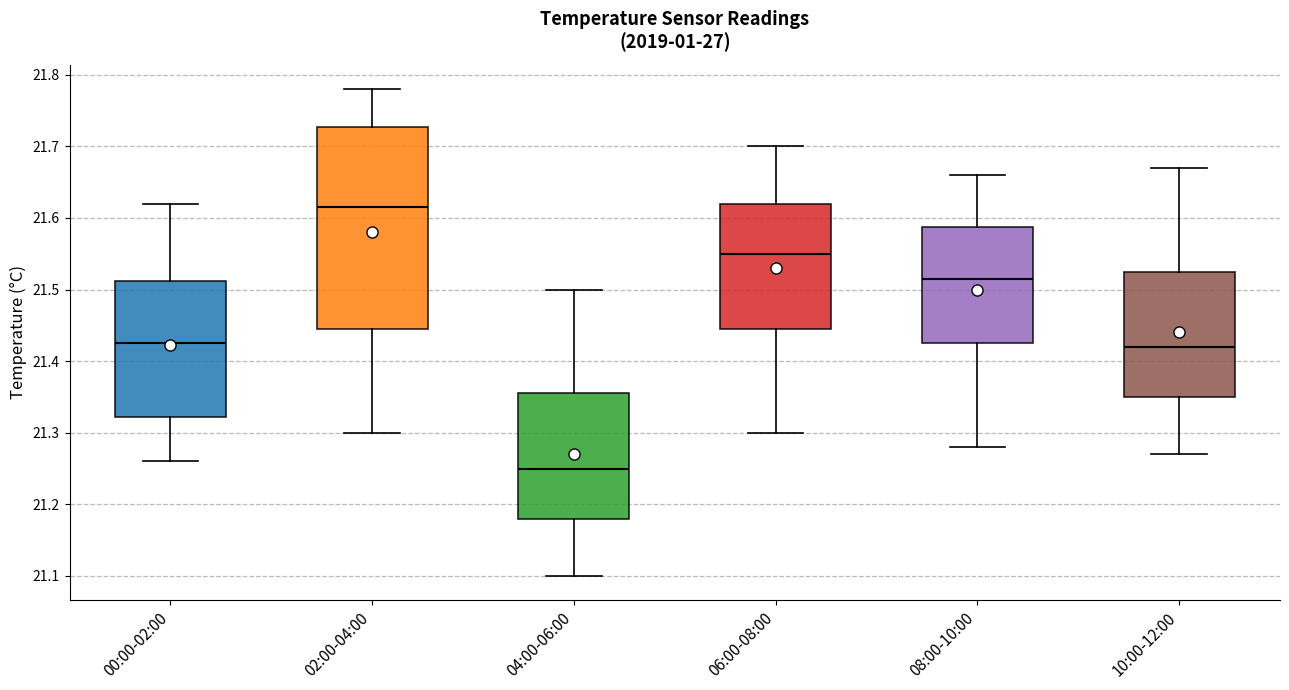

Comparing the boxes themselves (not the whiskers), which one is the tallest?

02:00-04:00